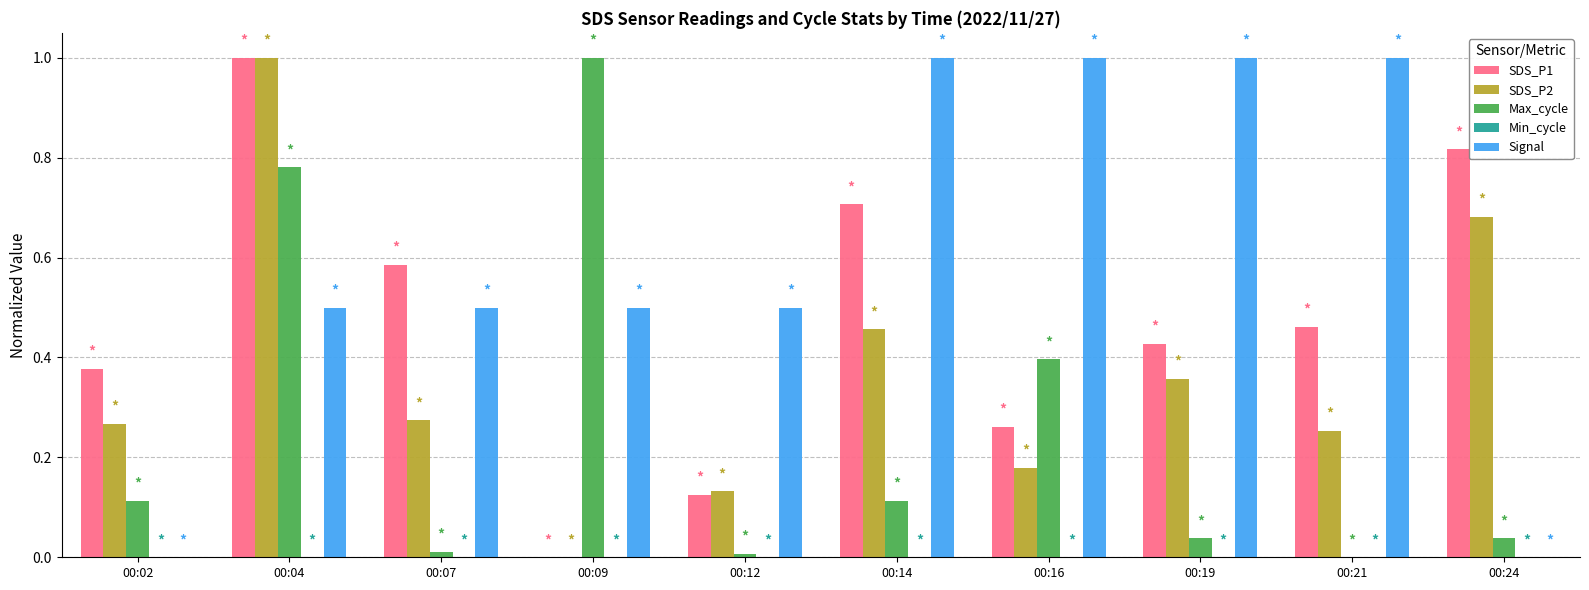

What is the total value across all series at 00:24?

1.5